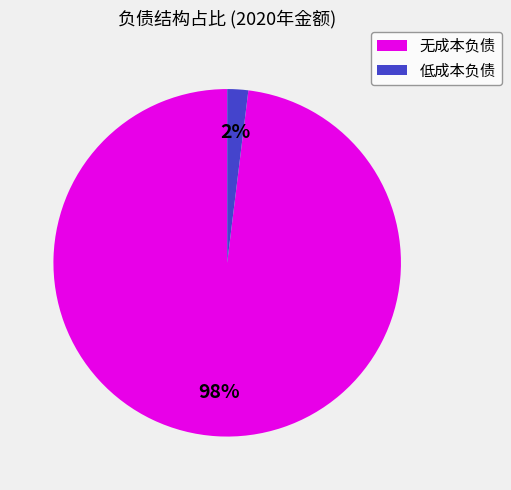

Does 低成本负债 account for over 50% of the chart?

No